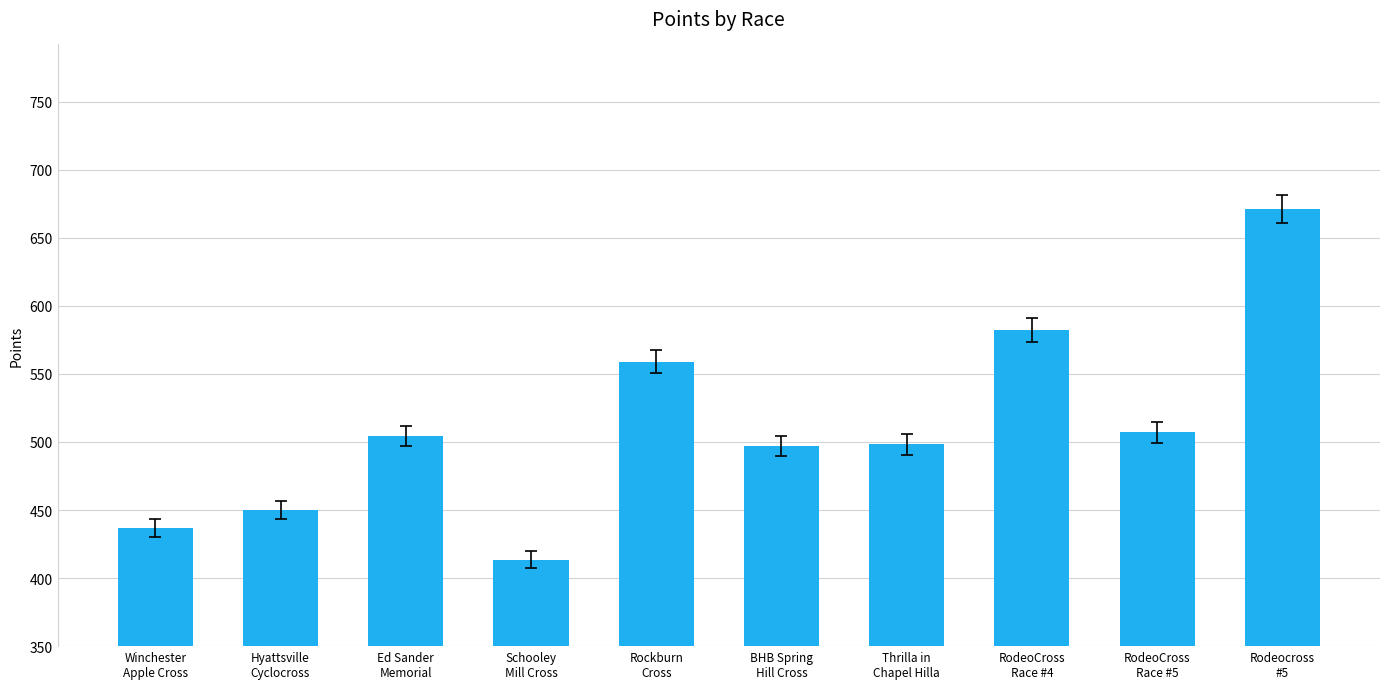

What is the average value?

512.0